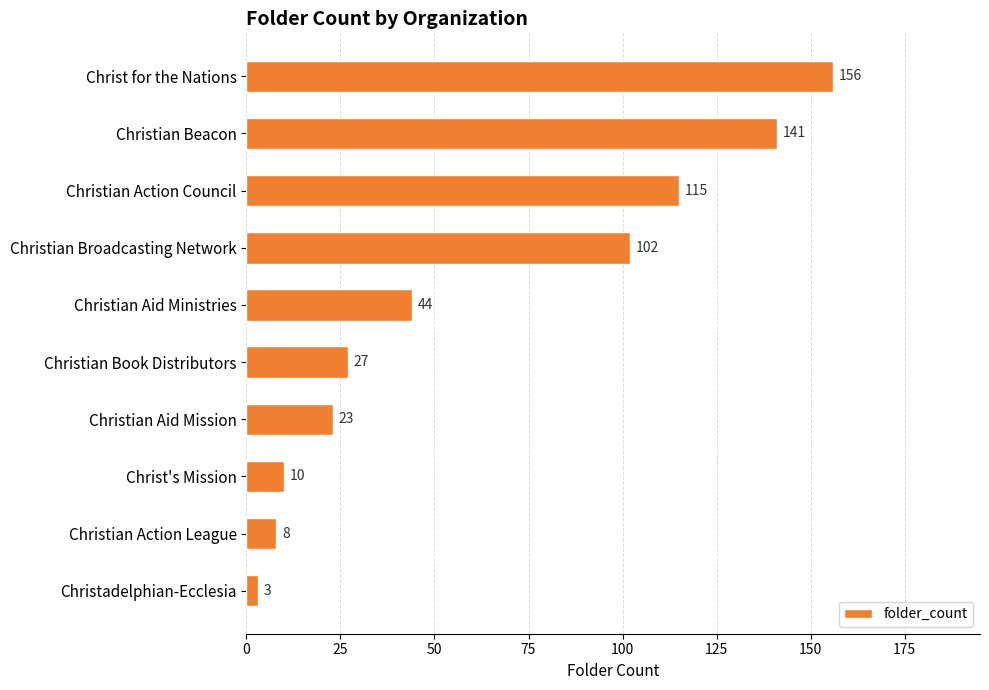

What is the change in value from Christian Beacon to Christadelphian-Ecclesia?

-138